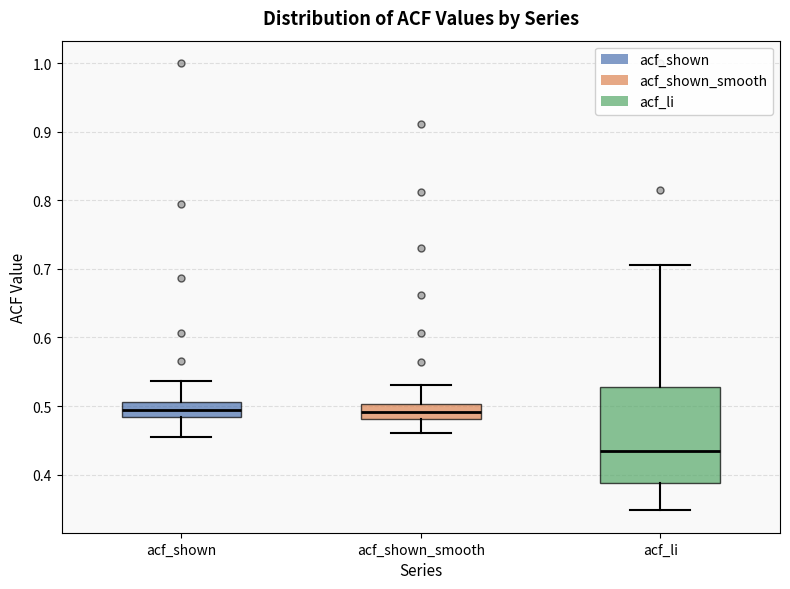

Where is the upper edge of the box for acf_shown_smooth on the y-axis? The values are not printed on the chart, so give them approximately, as read against the axis.

0.50